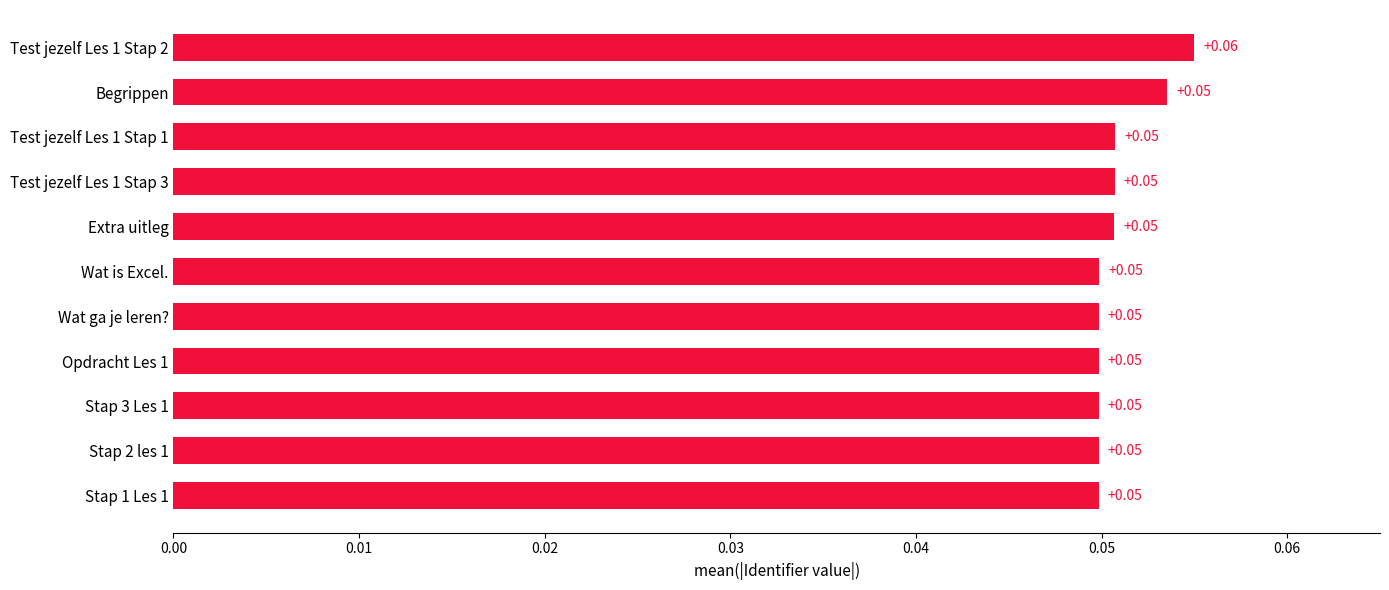

What is the sum of all values?

0.6